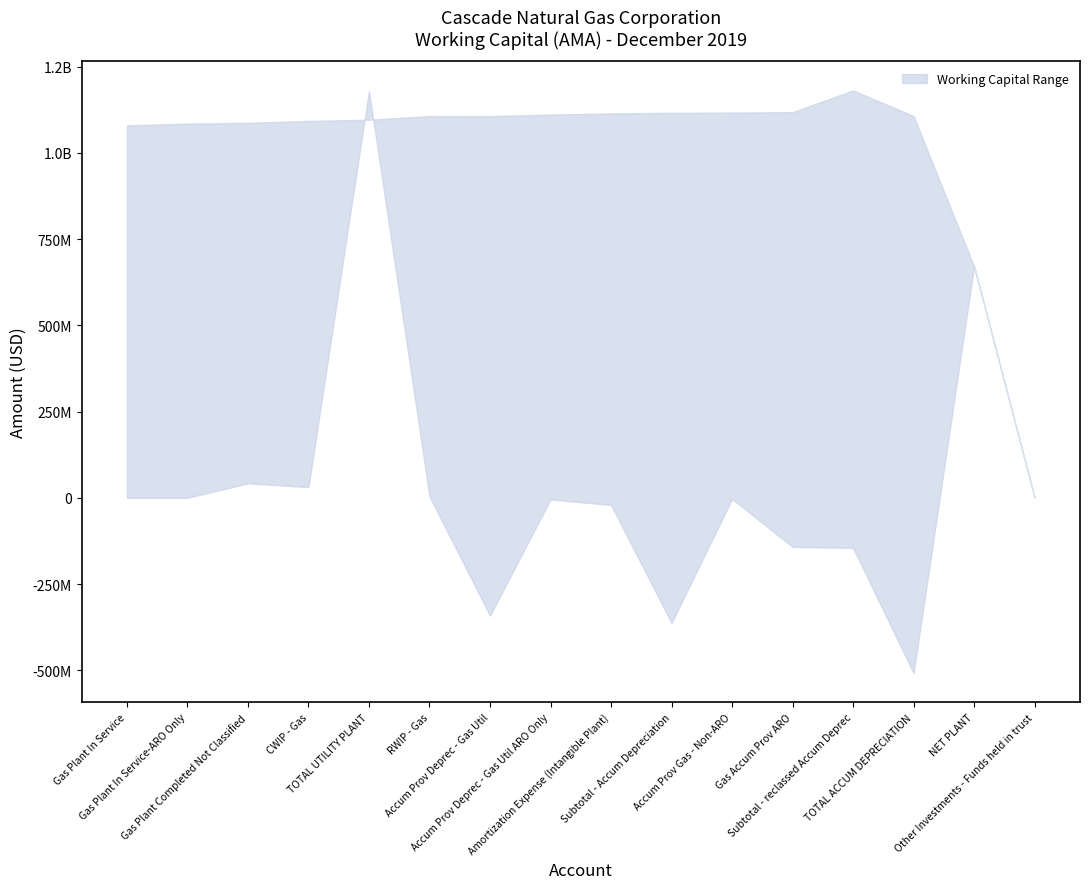

Reading right to left, transcribe all the data shown in this chart.

upper: Other Investments - Funds held in trust=528752.9	NET PLANT=670993028.2	TOTAL ACCUM DEPRECIATION=1106839613.7	Subtotal - reclassed Accum Deprec=1181190214.3	Gas Accum Prov ARO=1118156214.1	Accum Prov Gas - Non-ARO=1116932697.9	Subtotal - Accum Depreciation=1116166185.9	Amortization Expense (Intangible Plant)=1114472874.1	Accum Prov Deprec - Gas Util ARO Only=1111171887.9	Accum Prov Deprec - Gas Util=1106666508.0	RWIP - Gas=1106761076.8	TOTAL UTILITY PLANT=1096282634.4	CWIP - Gas=1092714463.0	Gas Plant Completed Not Classified=1087217966.3	Gas Plant In Service-ARO Only=1085038586.6	Gas Plant In Service=1079798325.2
lower: Other Investments - Funds held in trust=528752.9	NET PLANT=670993028.2	TOTAL ACCUM DEPRECIATION=-508329145.7	Subtotal - reclassed Accum Deprec=-145433779.6	Gas Accum Prov ARO=-142248746.7	Accum Prov Gas - Non-ARO=-3185032.9	Subtotal - Accum Depreciation=-362895366.0	Amortization Expense (Intangible Plant)=-20671419.2	Accum Prov Deprec - Gas Util ARO Only=-4689205.9	Accum Prov Deprec - Gas Util=-341582191.7	RWIP - Gas=4047450.8	TOTAL UTILITY PLANT=1179322173.8	CWIP - Gas=31106071.9	Gas Plant Completed Not Classified=42079945.7	Gas Plant In Service-ARO Only=0.0	Gas Plant In Service=0.0